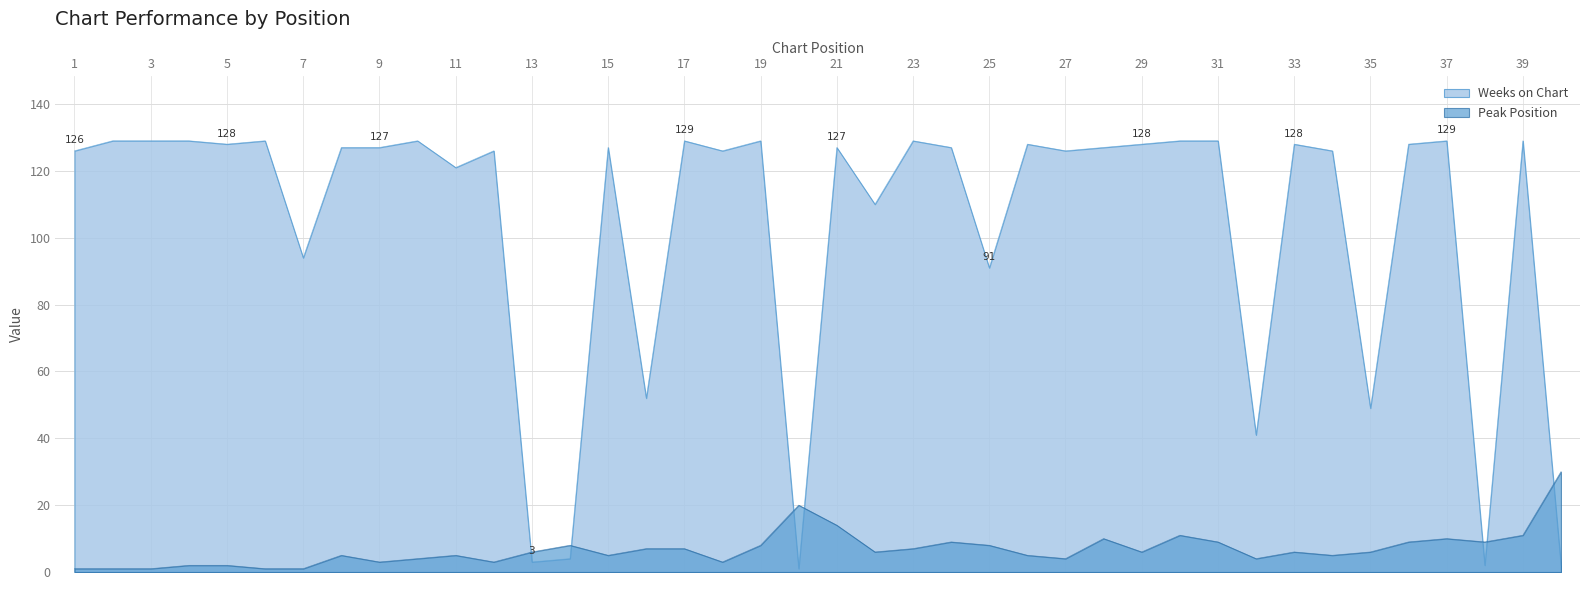

Reading right to left, list all the values displayed in this chart.

Weeks on Chart: 2	129	2	129	128	49	126	128	41	129	129	128	127	126	128	91	127	129	110	127	1	129	126	129	52	127	4	3	126	121	129	127	127	94	129	128	129	129	129	126
Peak Position: 30	11	9	10	9	6	5	6	4	9	11	6	10	4	5	8	9	7	6	14	20	8	3	7	7	5	8	6	3	5	4	3	5	1	1	2	2	1	1	1